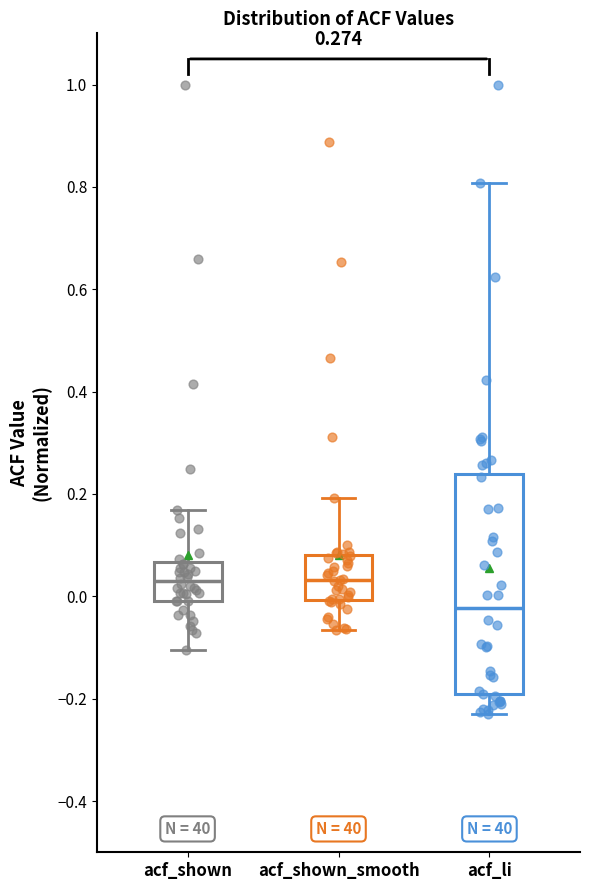

Which box is the tallest, from its lower edge to its upper edge?

acf_li